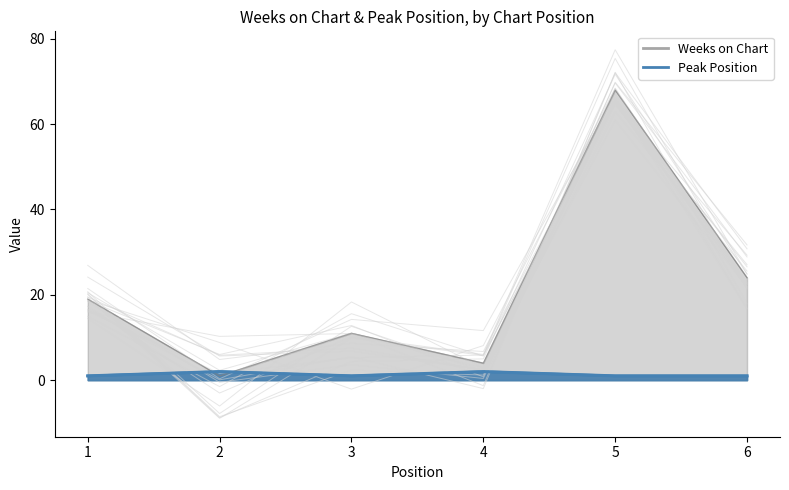

What is the difference between the maximum and minimum values in the Peak Position series?

1